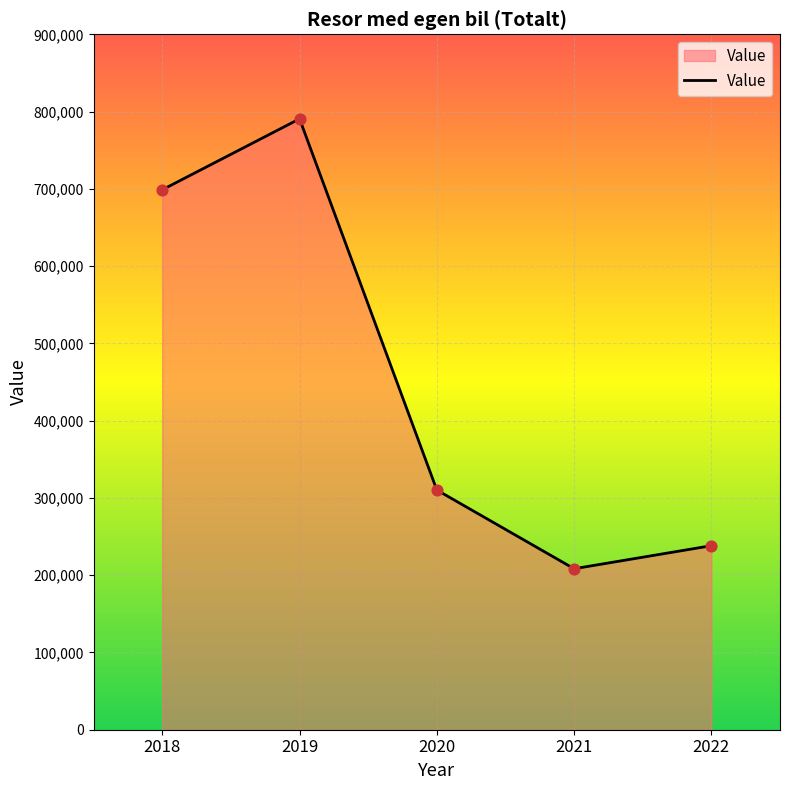

Which has a higher value, 2019 or 2018?

2019